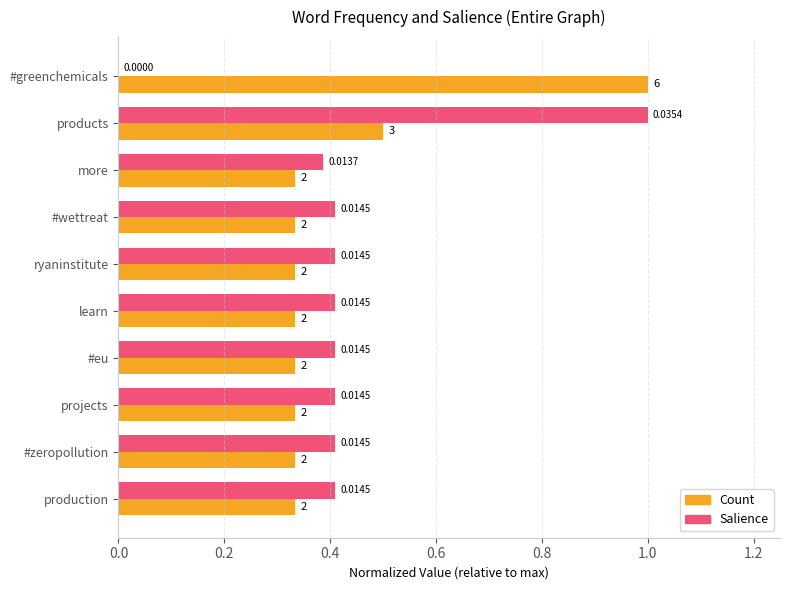

At which category is the sum across all series the highest?

products